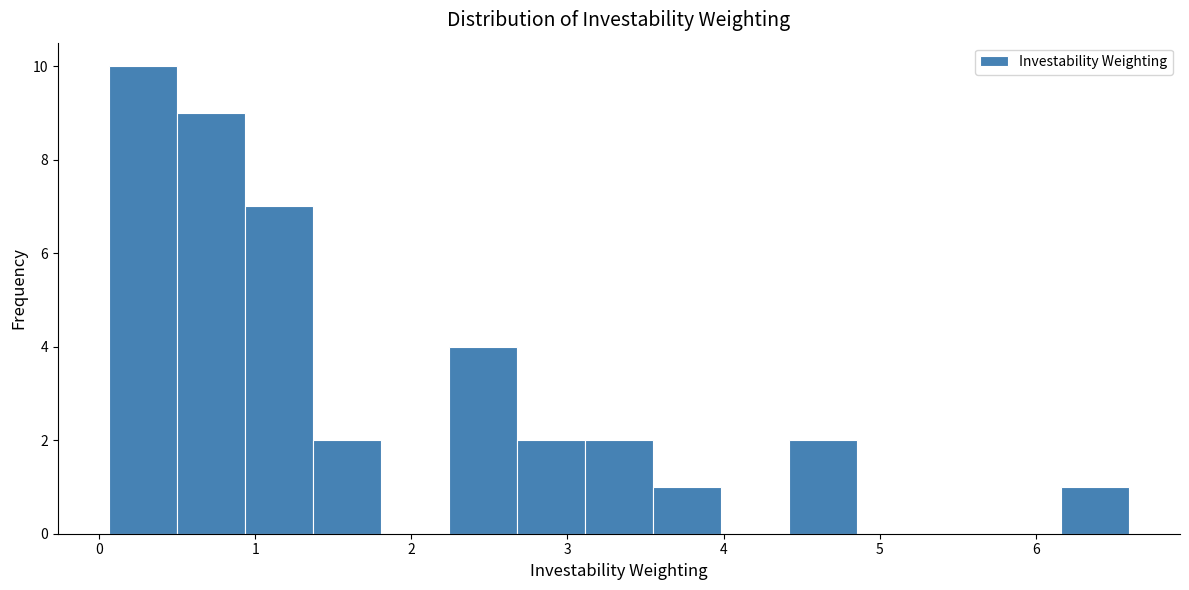

What is the height of the bar covering 1.4 to 1.8 on the x-axis? Neither the bar edges nor the heights are printed on the chart, so give them approximately, as read against the axes.

2